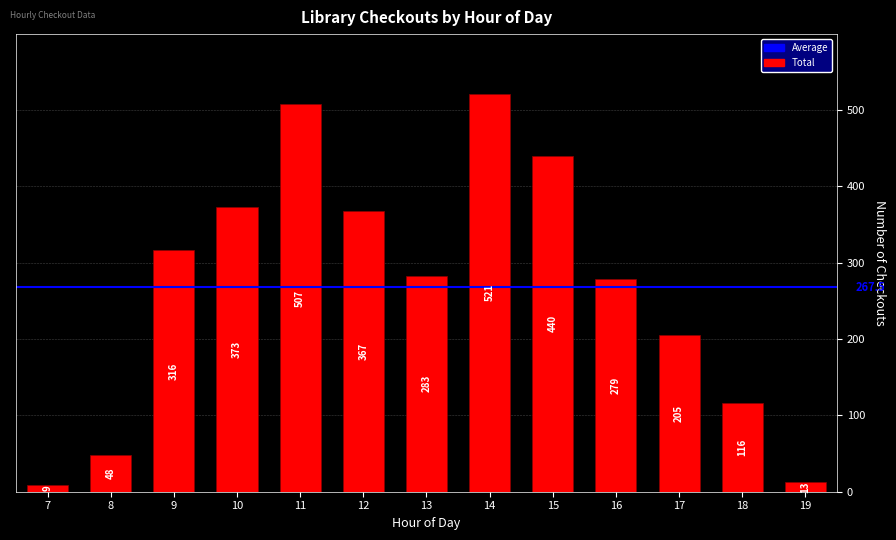

Rank the categories by value from highest to lowest.

14, 11, 15, 10, 12, 9, 13, 16, 17, 18, 8, 19, 7